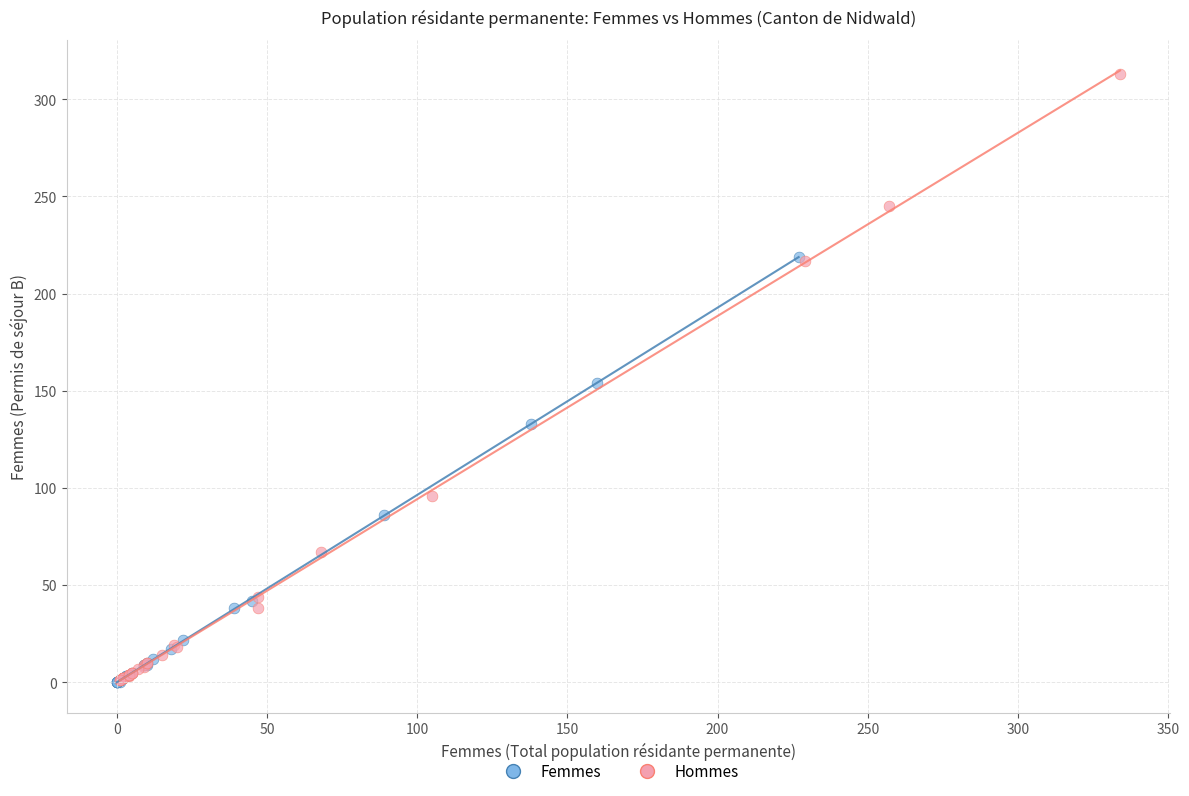

Which series contains the highest Y value?

Hommes